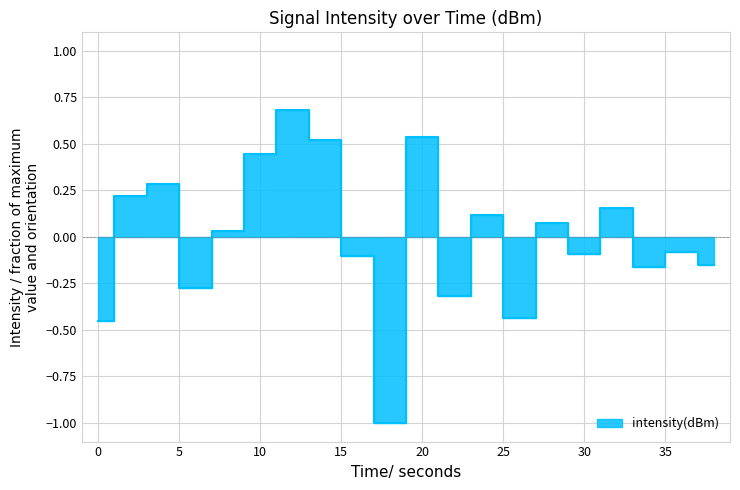

At which category does the data reach its first local peak?

4